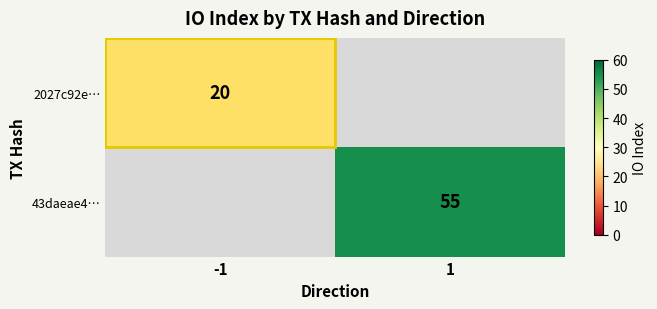

Count the number of data series in this chart.

2